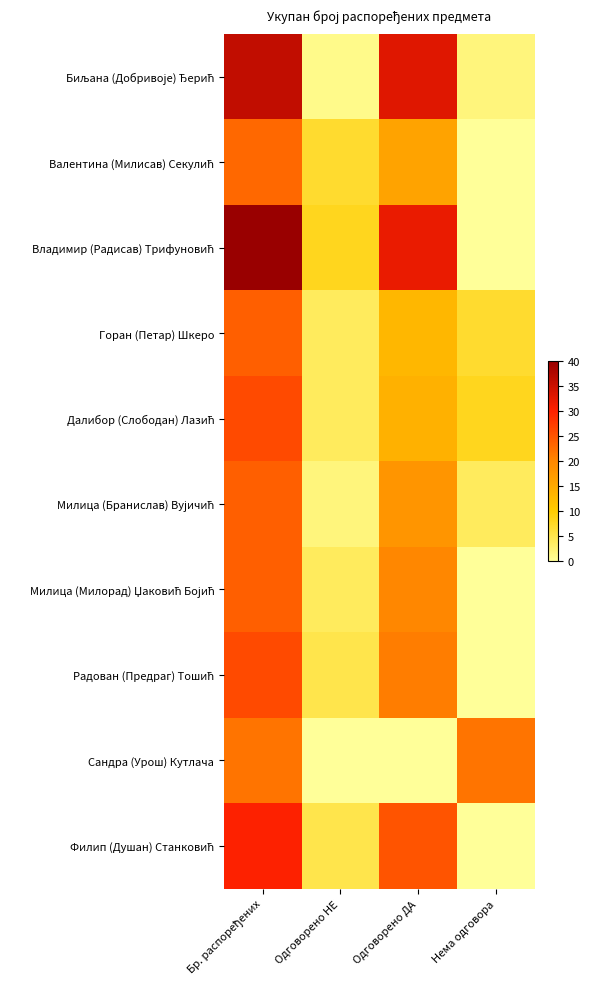

Count the number of data series in this chart.

10